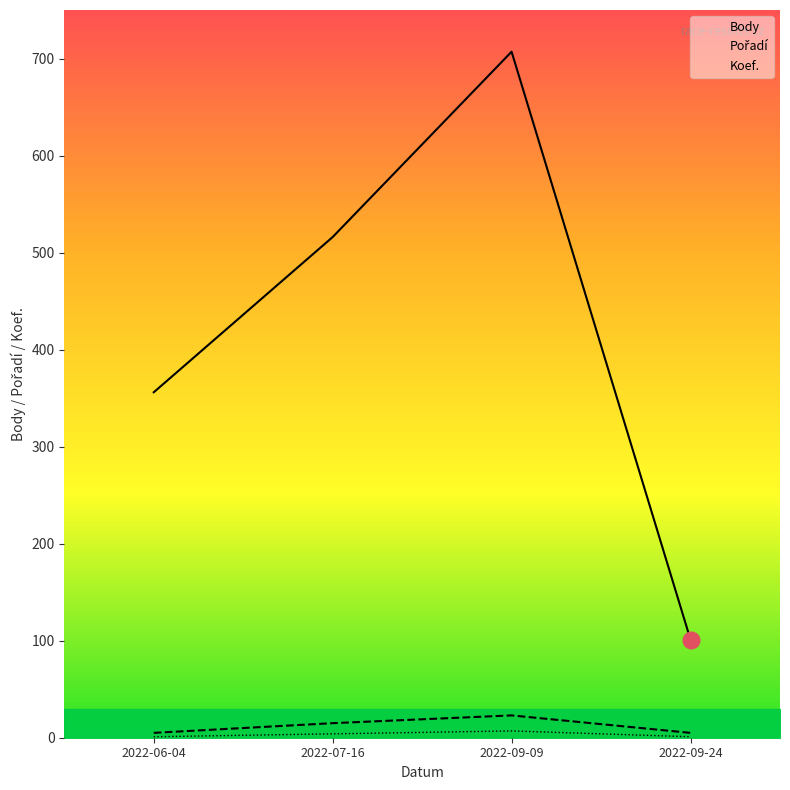

How many values in the Pořadí series exceed 15?

1